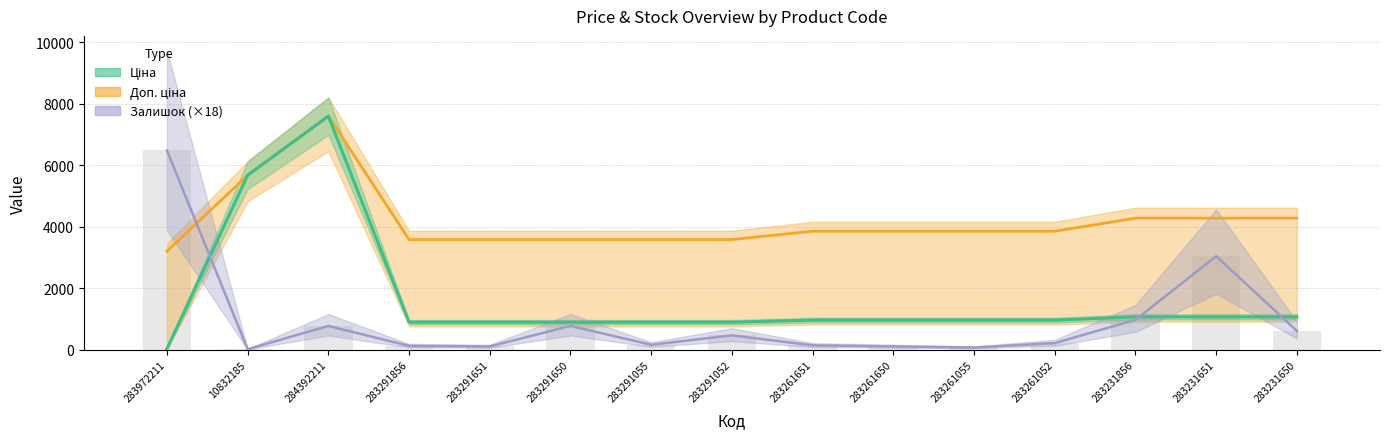

What is the sum of all Ціна values?

24845.2